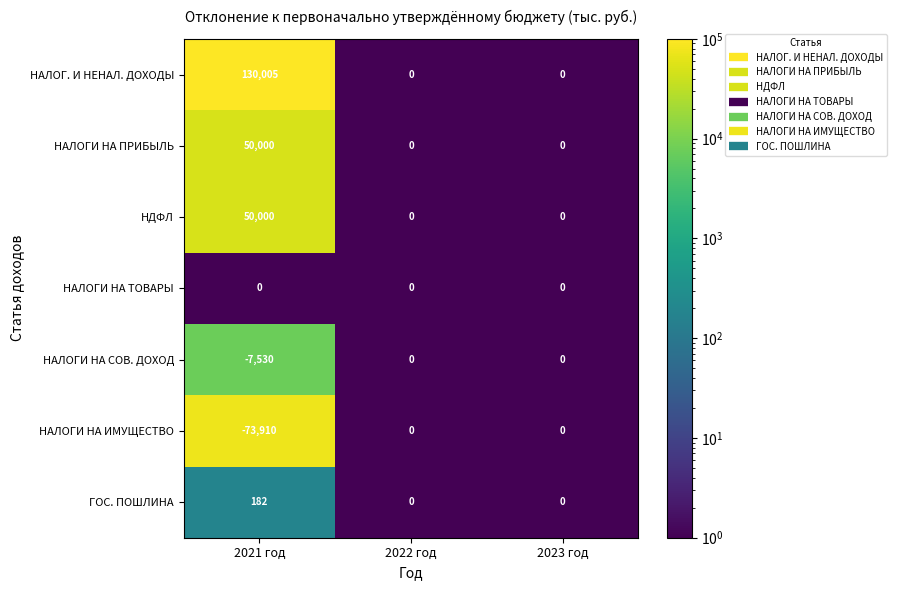

Which series has the widest spread of values?

НАЛОГ. И НЕНАЛ. ДОХОДЫ